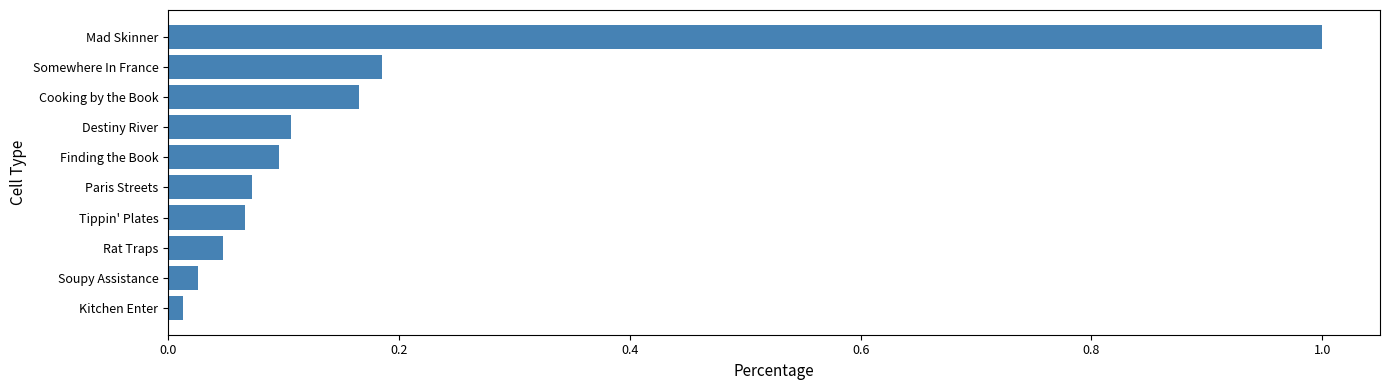

Which category has the highest value across all series?

Mad Skinner